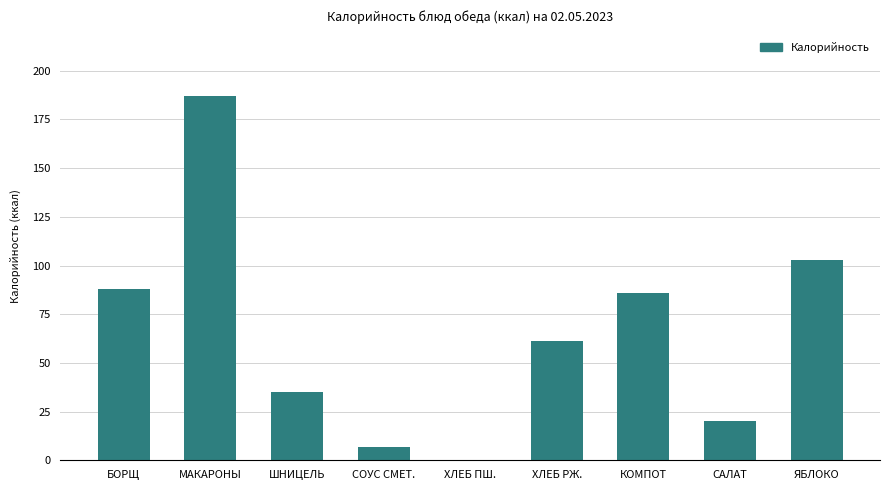

What is the maximum value shown in the chart?

187